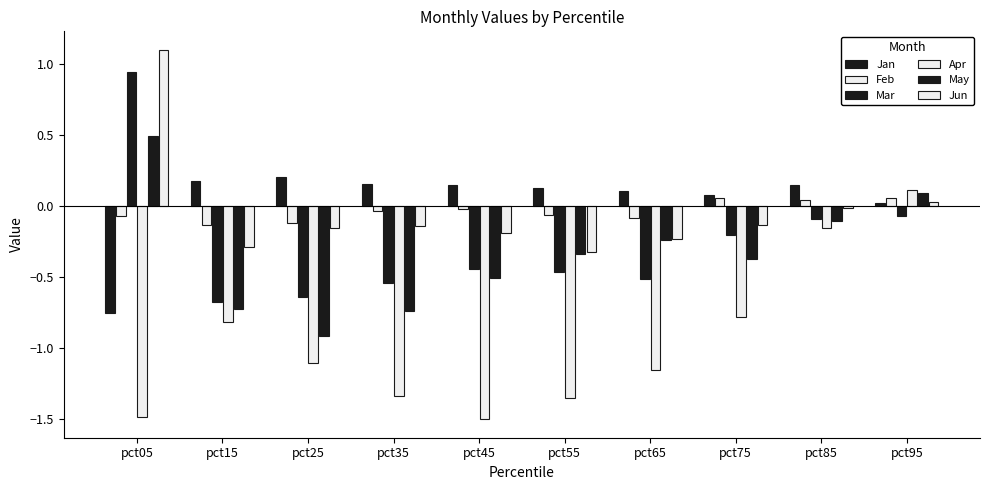

Is the value of May at pct35 greater than the value of Feb at pct85?

No